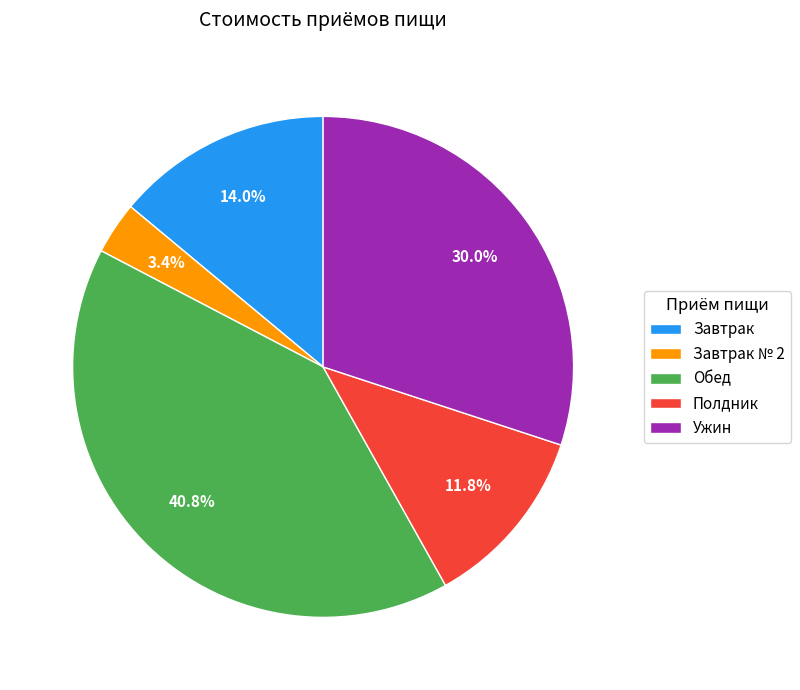

What is the ratio of the value at Ужин to the value at Полдник?

2.5